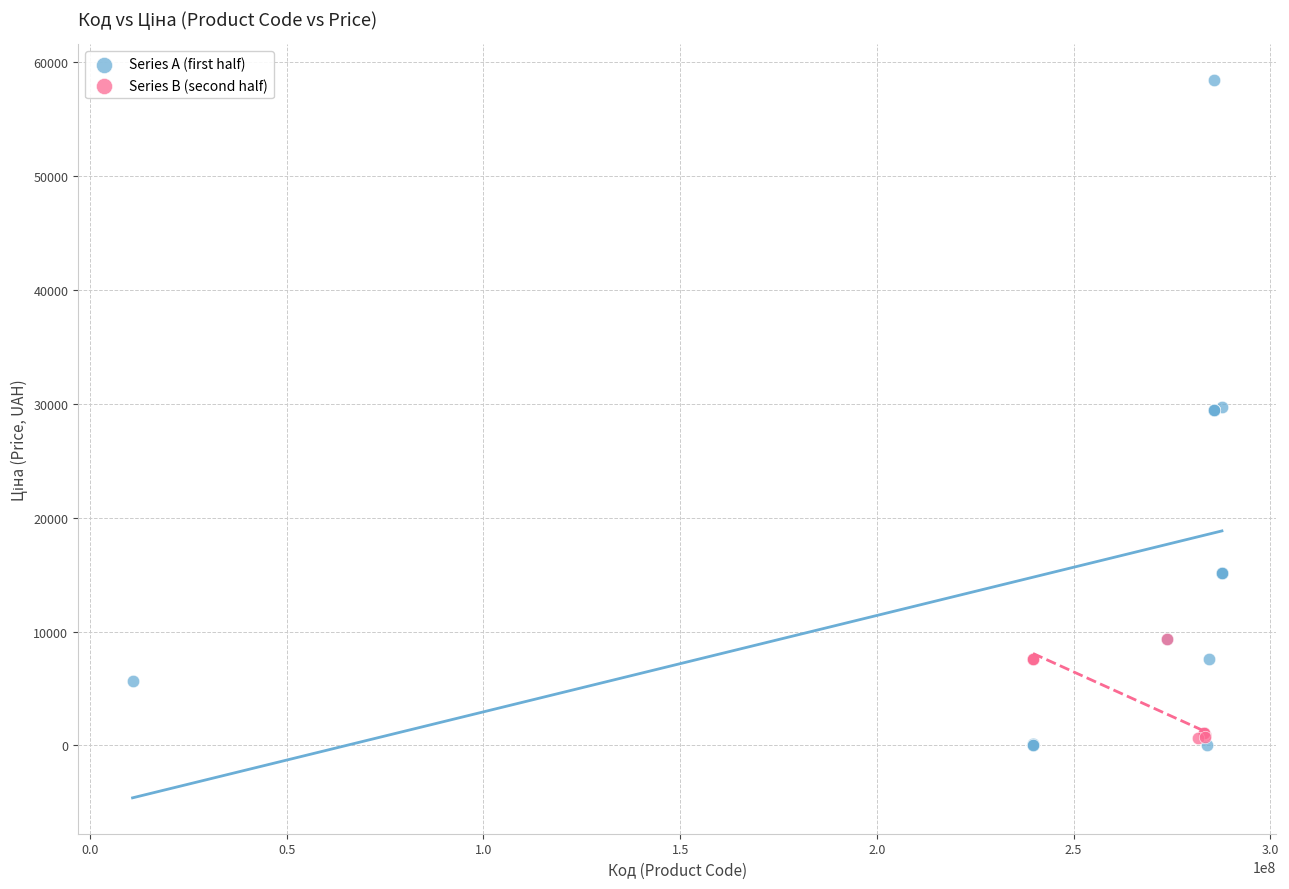

Which series has the largest Y range (max minus min)?

Series A (first half)